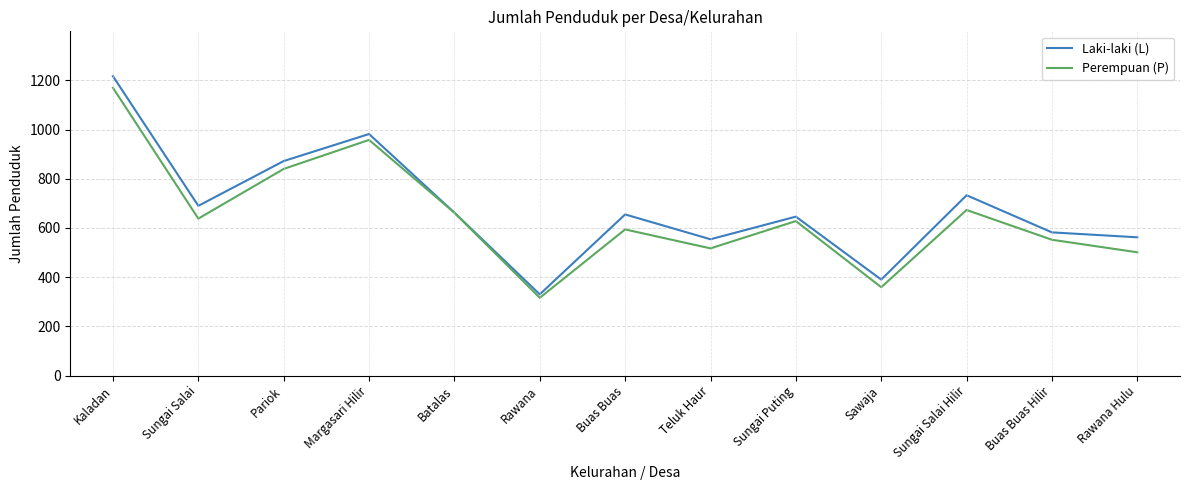

What is the difference between the Perempuan (P) values at Sungai Salai and Batalas?

24